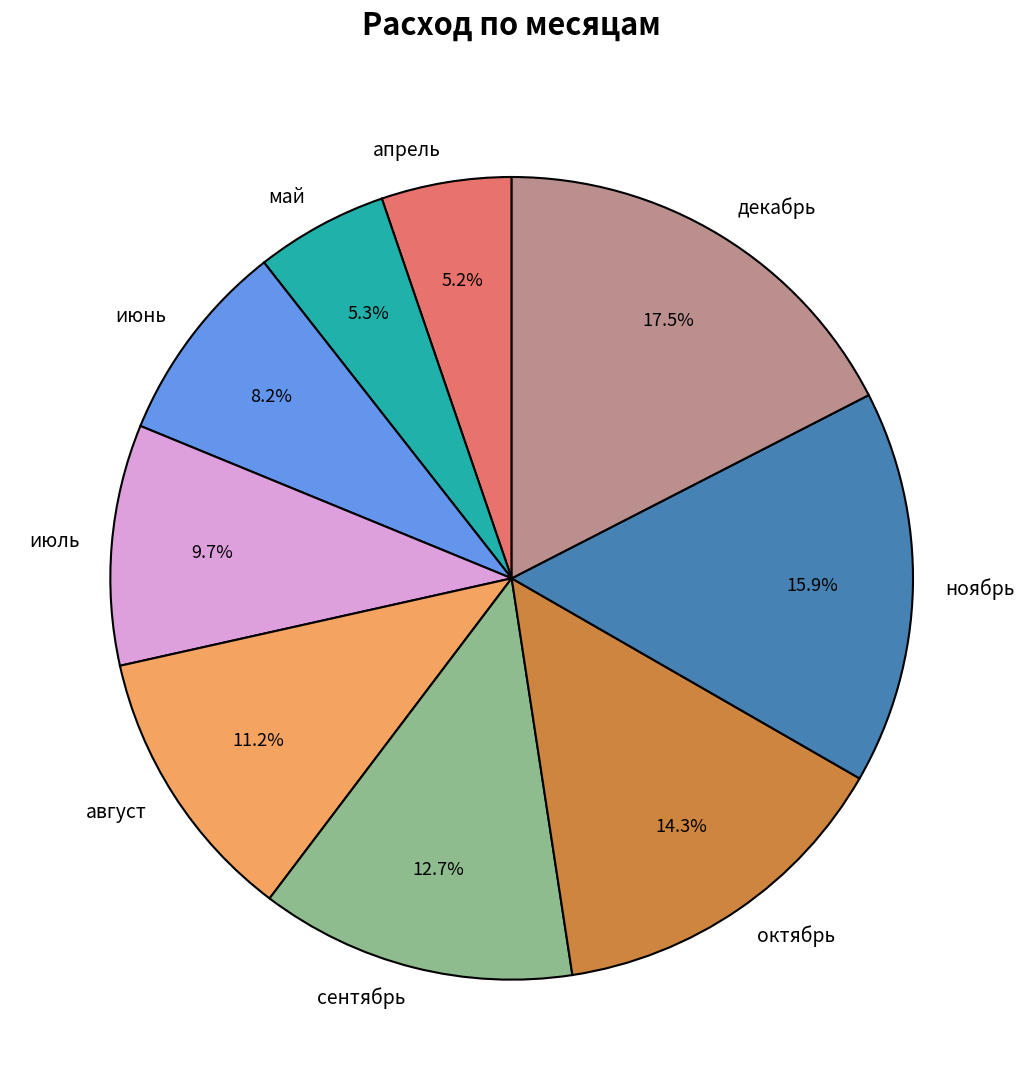

To the nearest percent, what percentage of the pie is ноябрь?

16%